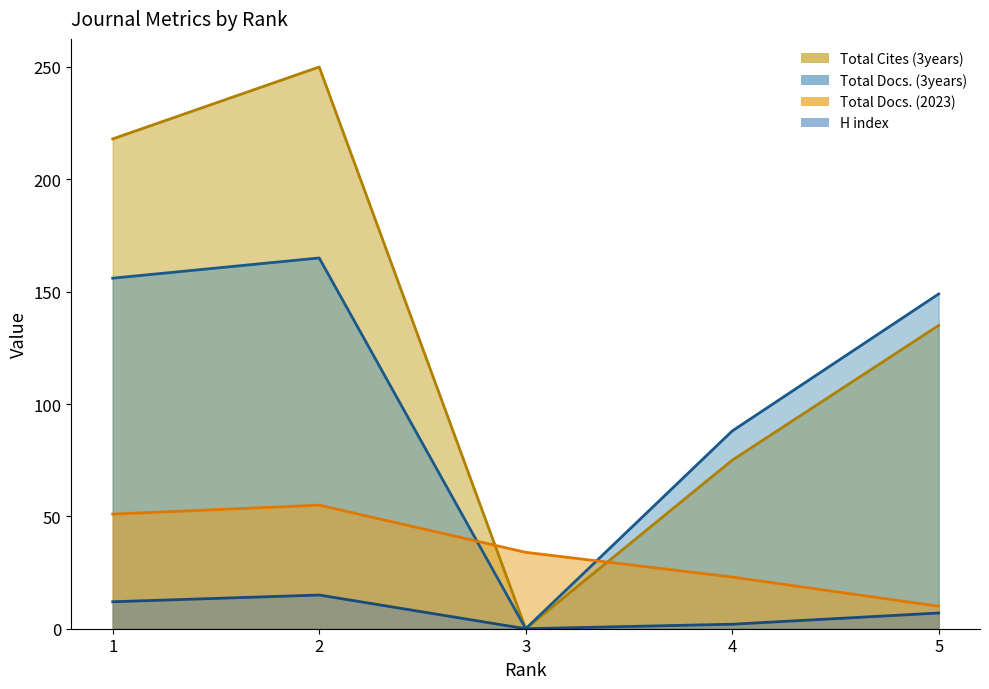

True or false: Total Docs. (3years) and Total Cites (3years) intersect in this chart.

False